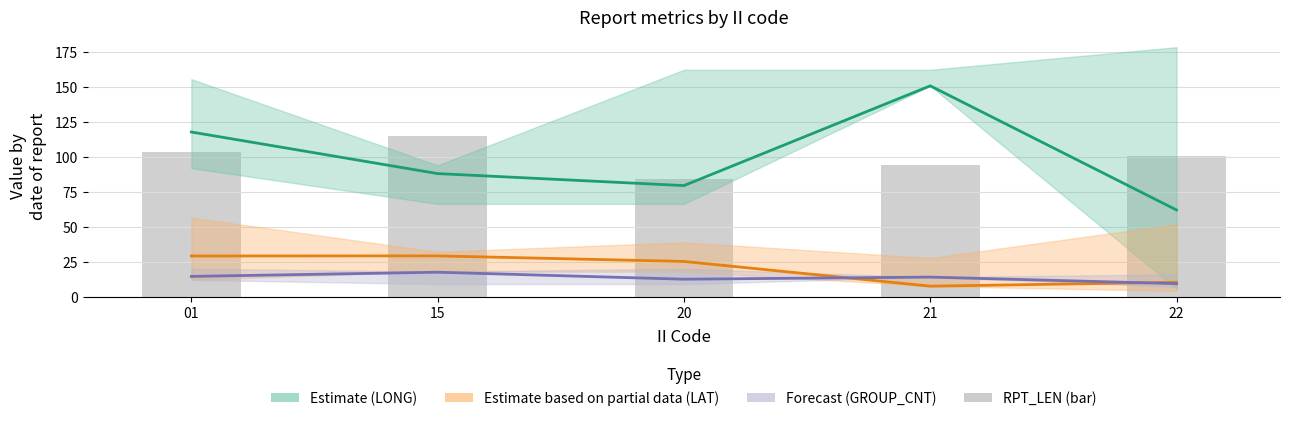

What is the difference between the second highest and minimum values in the RPT_LEN mean series?

19.5